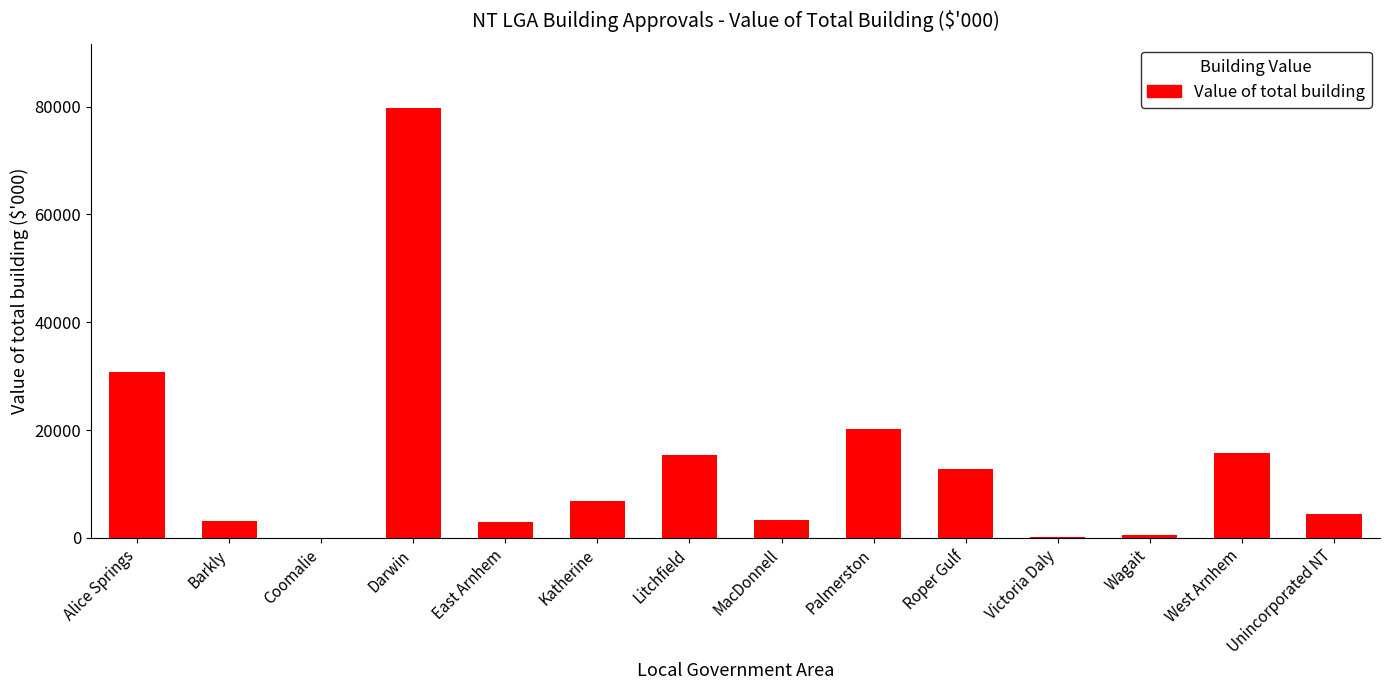

What is the greatest value displayed?

79722.1